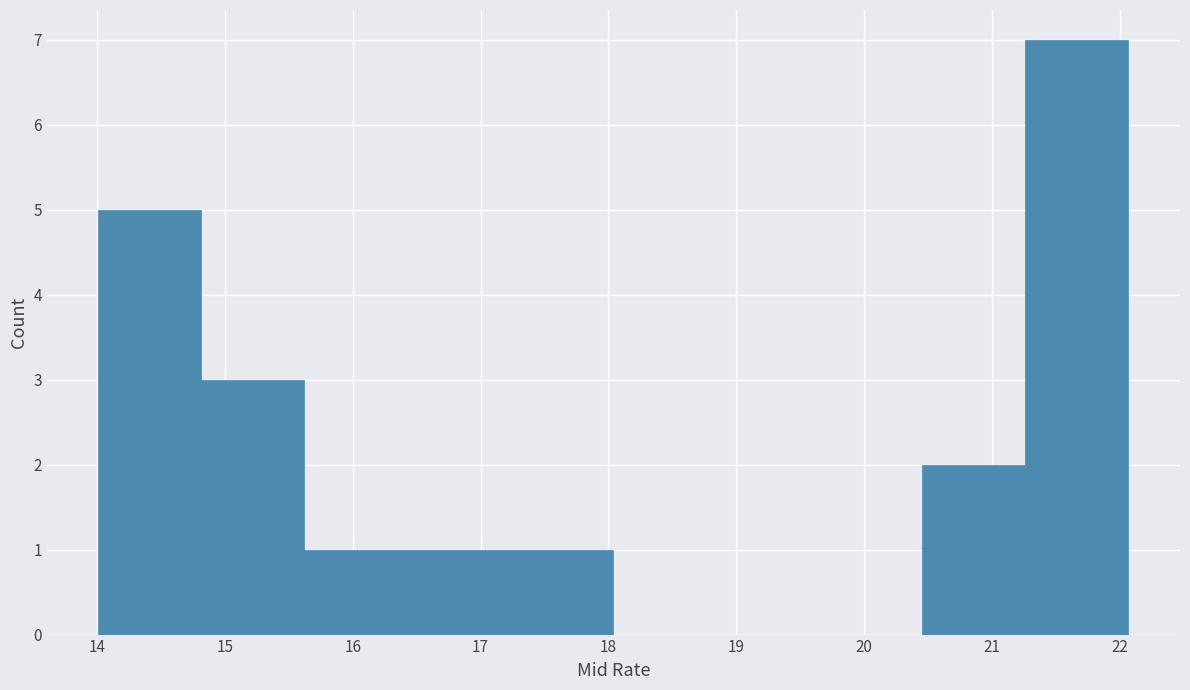

Which range on the x-axis has the tallest bar?

21.3 to 22.1